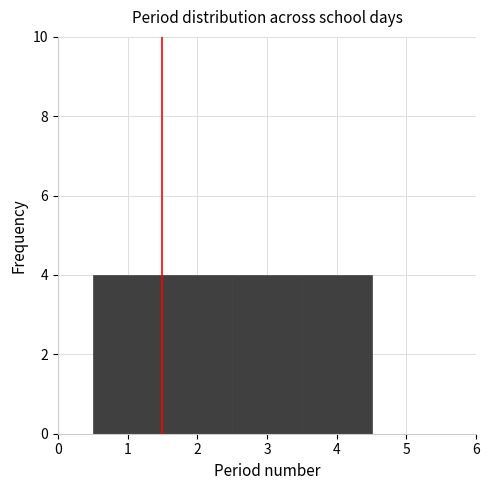

How tall is the bar that spans 2.5 to 3.5 on the x-axis? The values are not printed on the chart, so give them approximately, as read against the axis.

4